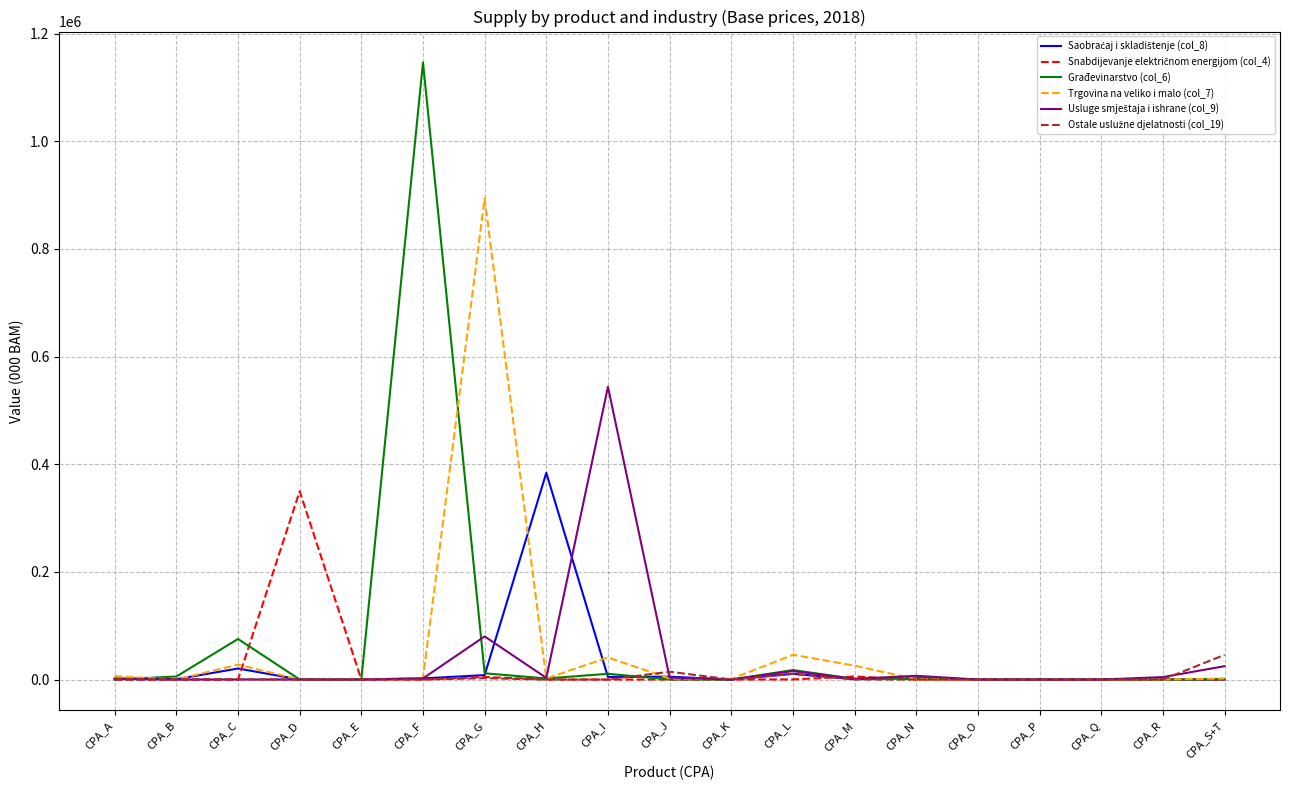

What is the total value across all series at CPA_Q?

3